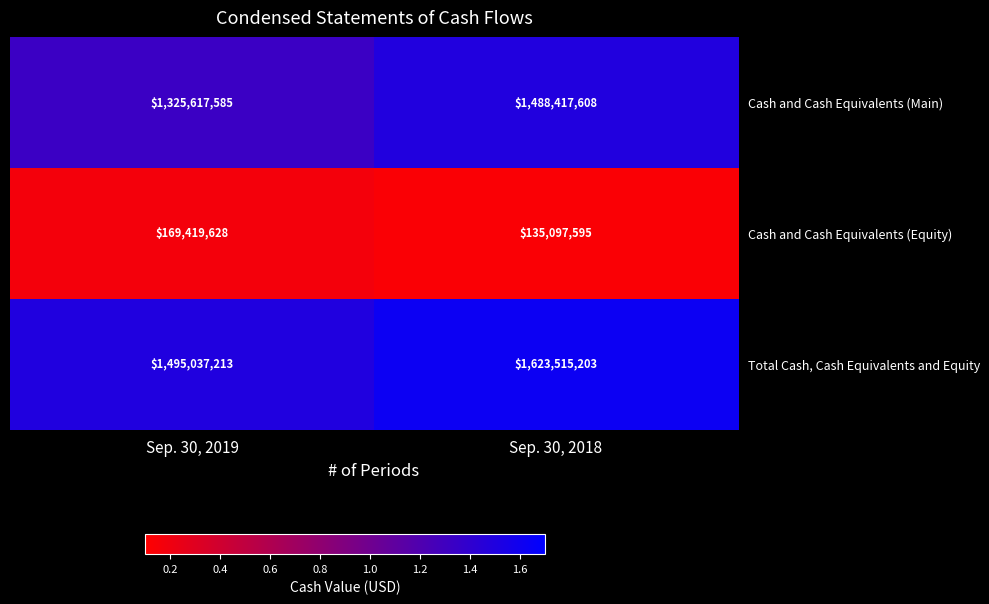

What is the difference between the maximum and minimum values in the Cash and Cash Equivalents (Equity) series?

34322033